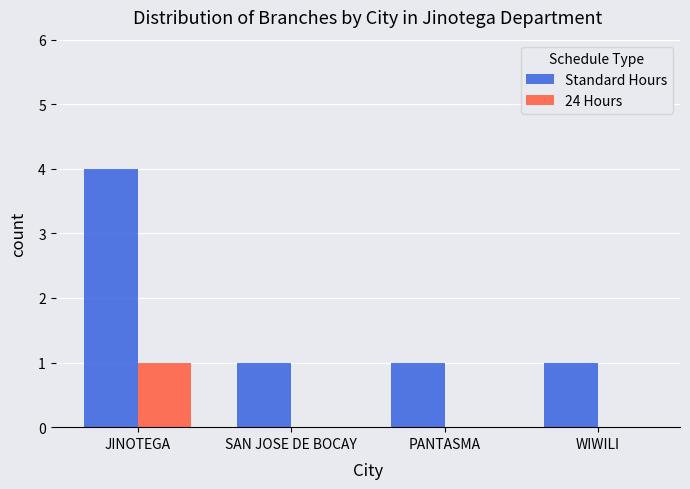

The Standard Hours series shows 1 at SAN JOSE DE BOCAY. True or false?

True